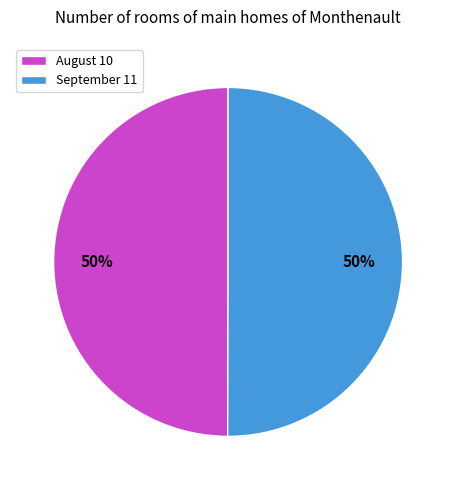

How many slices are in this pie chart?

2